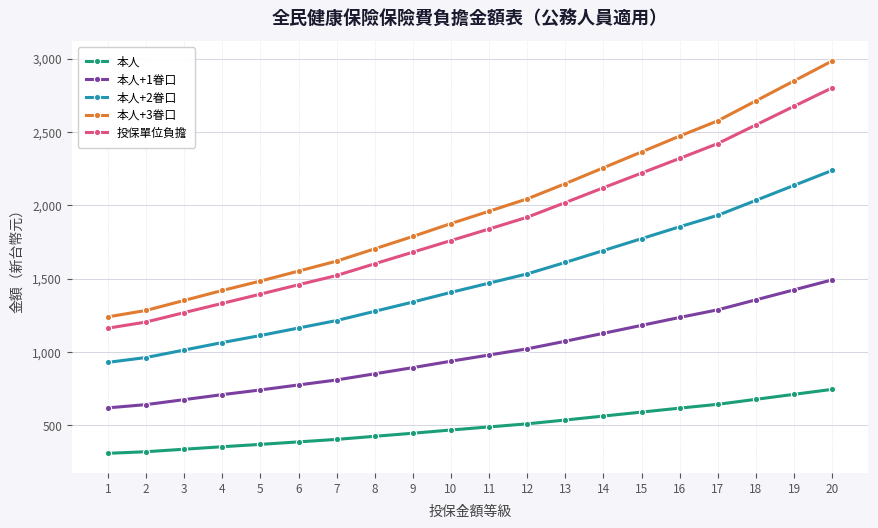

What is the value of the 本人 point at the 2nd from the left?

321